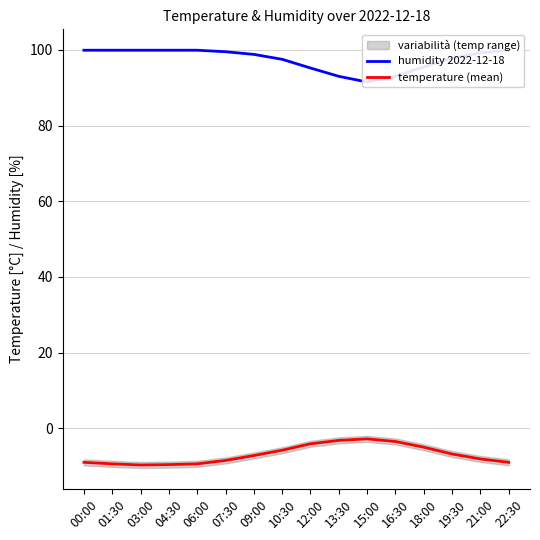

Which label corresponds to the smallest value in the chart?

03:00